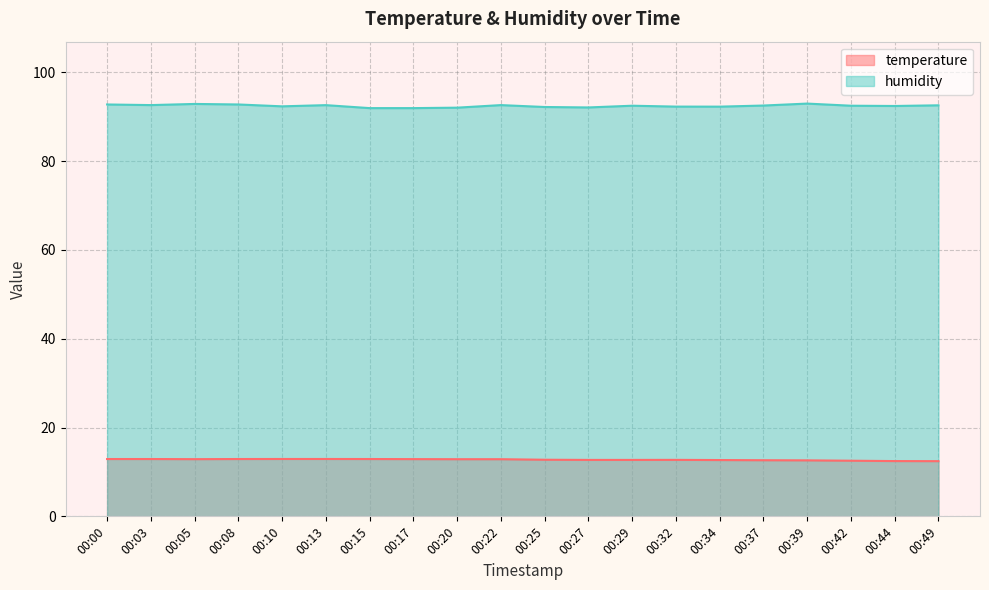

What is the sum of the humidity values at 00:37 and 00:22?

185.2